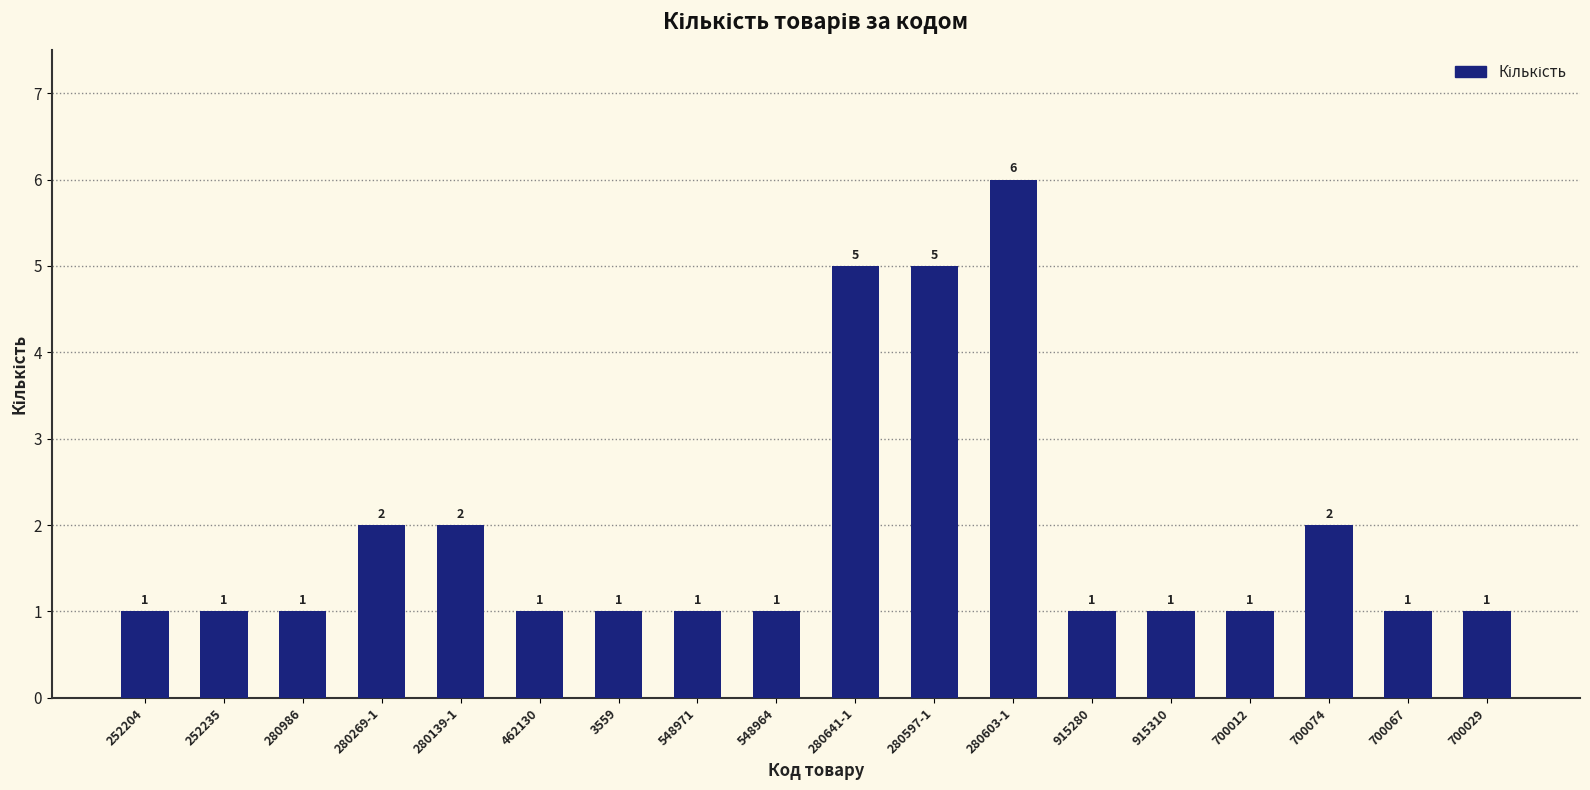

Which category has the highest value across all series?

280603-1